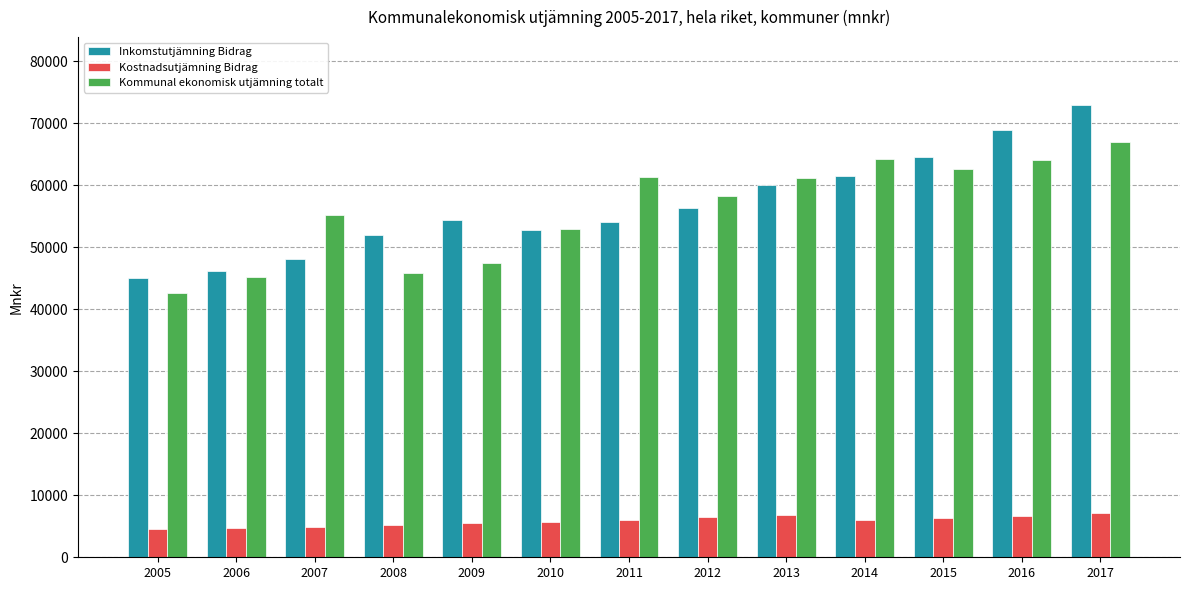

What are all the series names shown in the legend?

Inkomstutjämning Bidrag, Kostnadsutjämning Bidrag, Kommunal ekonomisk utjämning totalt